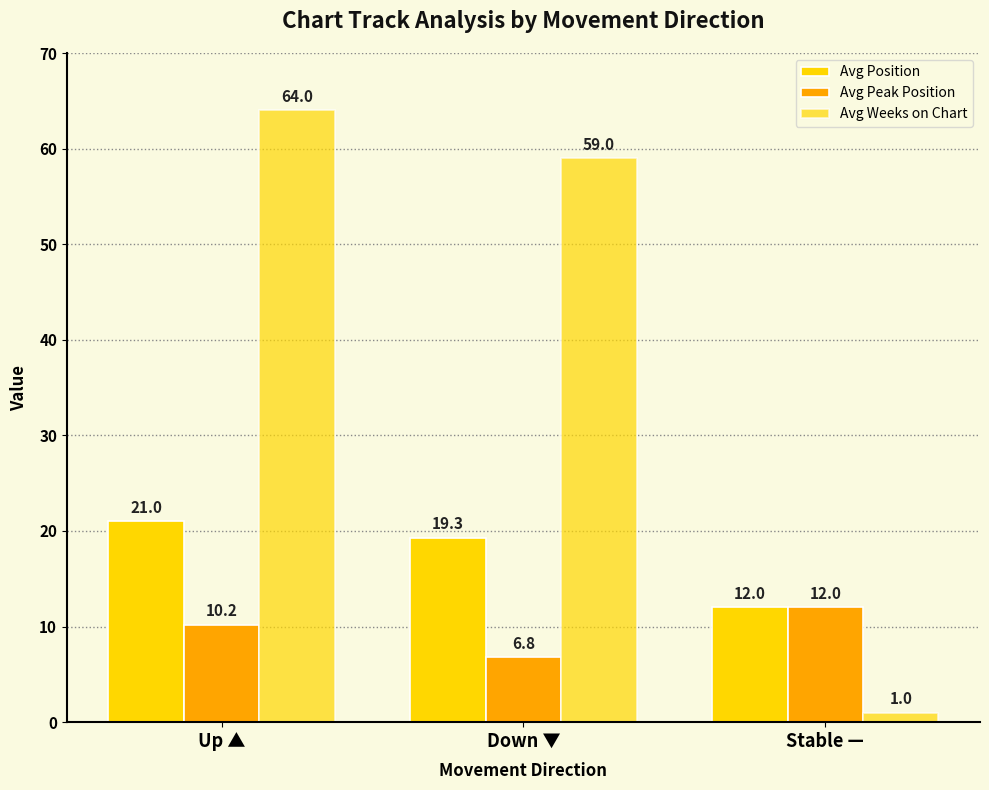

How many bars are there in total?

9